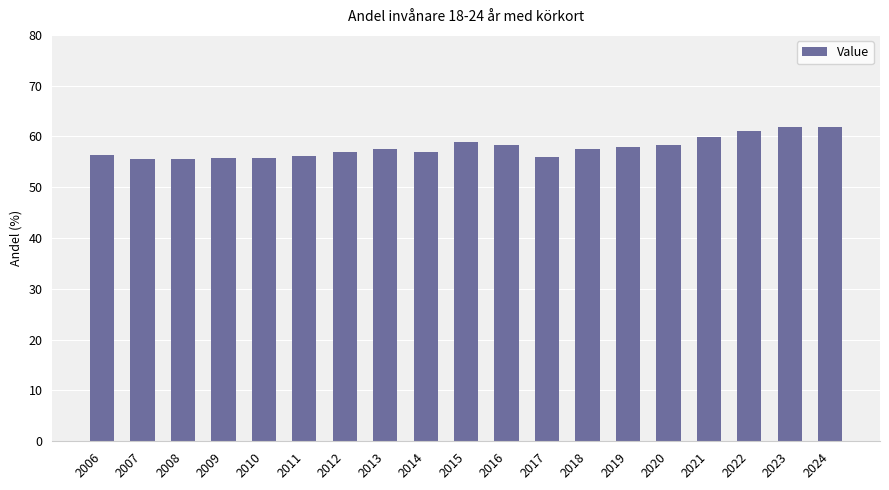

What is the greatest value displayed?

61.8